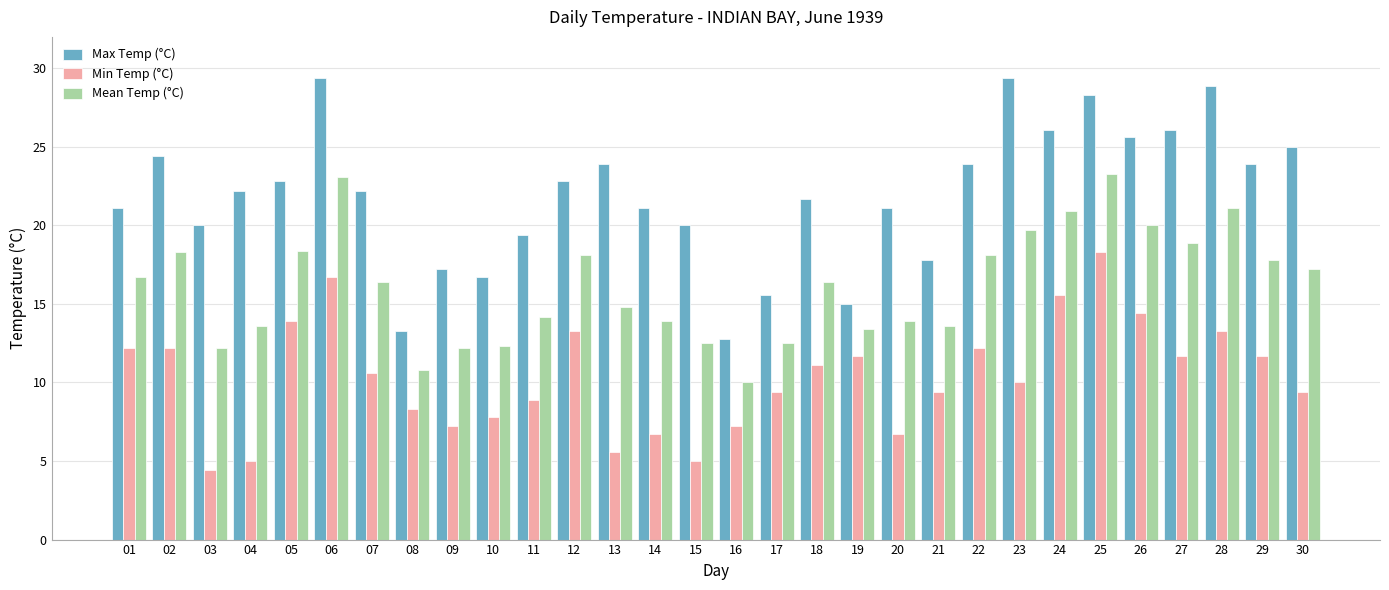

True or false: Min Temp (°C) has a value of 18.8 at 19.

False